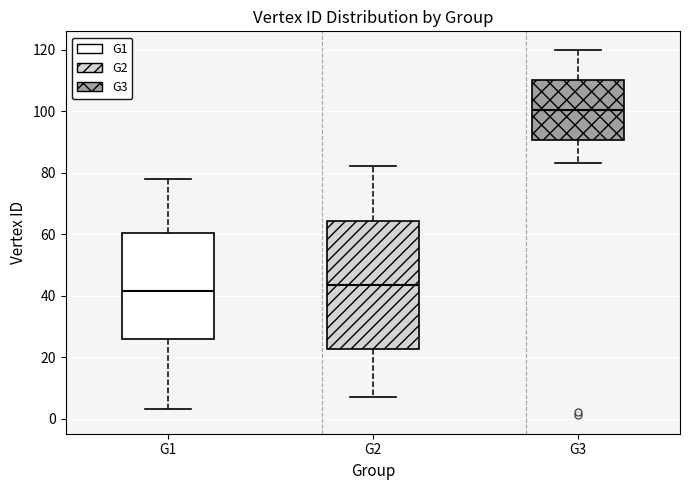

Which box's median line is the lowest?

G1